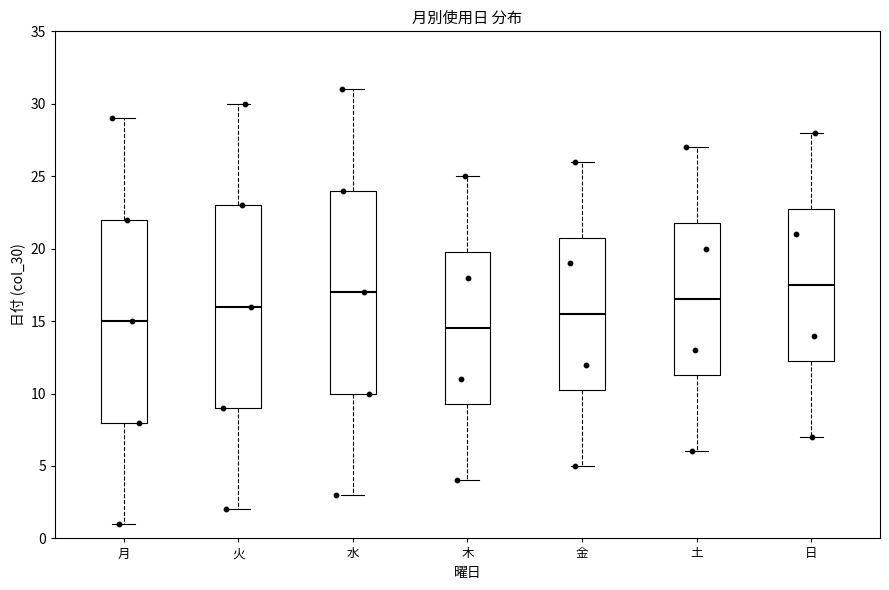

Reading left to right, transcribe this box plot: for each box, give where its median line is, the range the box spans, and where its two whiskers end, as read against the y-axis. The values are not printed on the chart, so give them approximately, as read against the axis.

月: median 15.0, box 8.0 to 22.0, whiskers 1.0 to 29.0
火: median 16.0, box 9.0 to 23.0, whiskers 2.0 to 30.0
水: median 17.0, box 10.0 to 24.0, whiskers 3.0 to 31.0
木: median 14.5, box 9.5 to 20.0, whiskers 4.0 to 25.0
金: median 15.5, box 10.5 to 21.0, whiskers 5.0 to 26.0
土: median 16.5, box 11.5 to 22.0, whiskers 6.0 to 27.0
日: median 17.5, box 12.5 to 23.0, whiskers 7.0 to 28.0